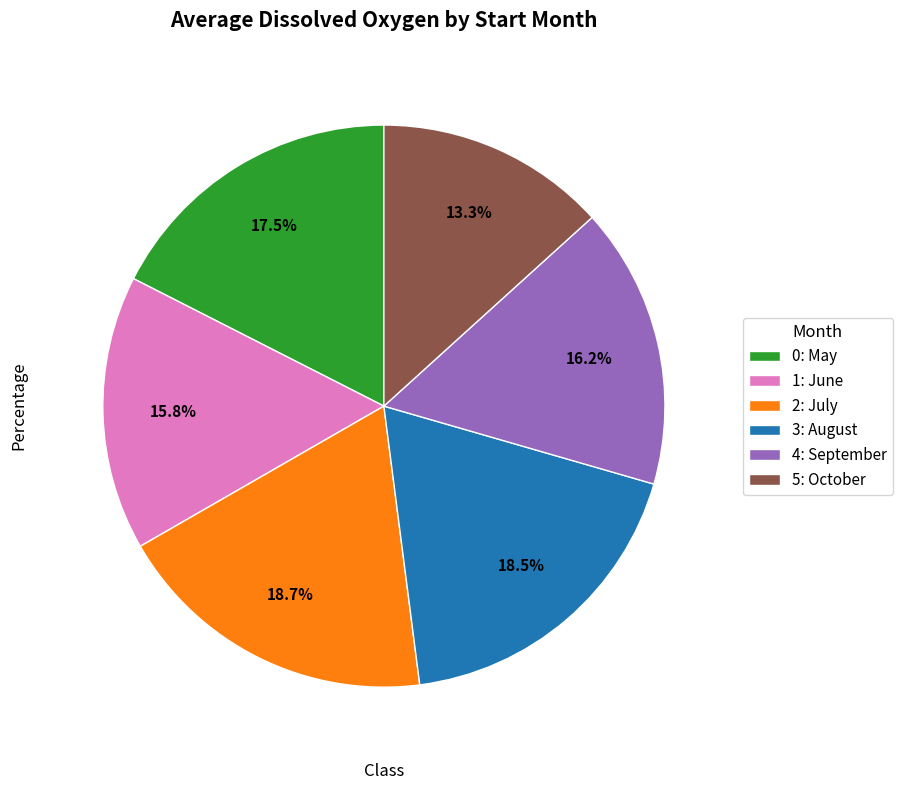

Which category has the smallest portion of the pie?

5: October